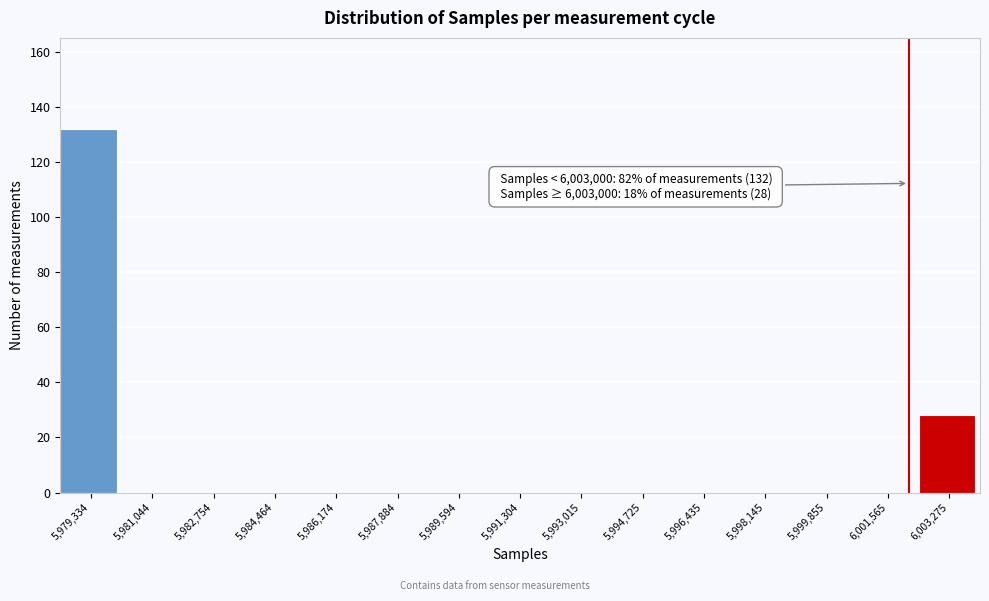

Reading left to right, what are all the values shown in this chart?

5,979,334=132	5,981,044=0	5,982,754=0	5,984,464=0	5,986,174=0	5,987,884=0	5,989,594=0	5,991,304=0	5,993,015=0	5,994,725=0	5,996,435=0	5,998,145=0	5,999,855=0	6,001,565=0	6,003,275=28